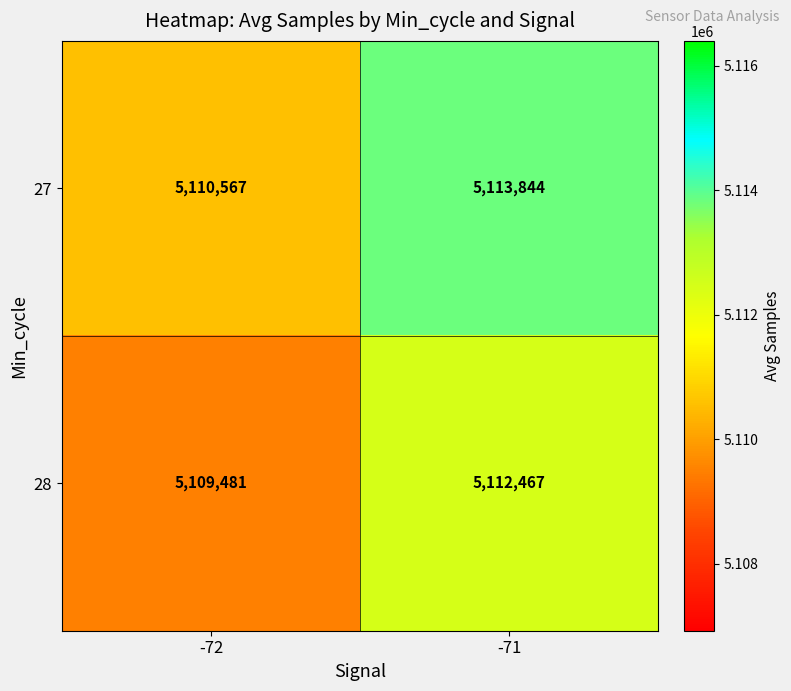

Reading right to left, what are all the values shown in this chart?

27: 5113844	5110567
28: 5112467	5109481